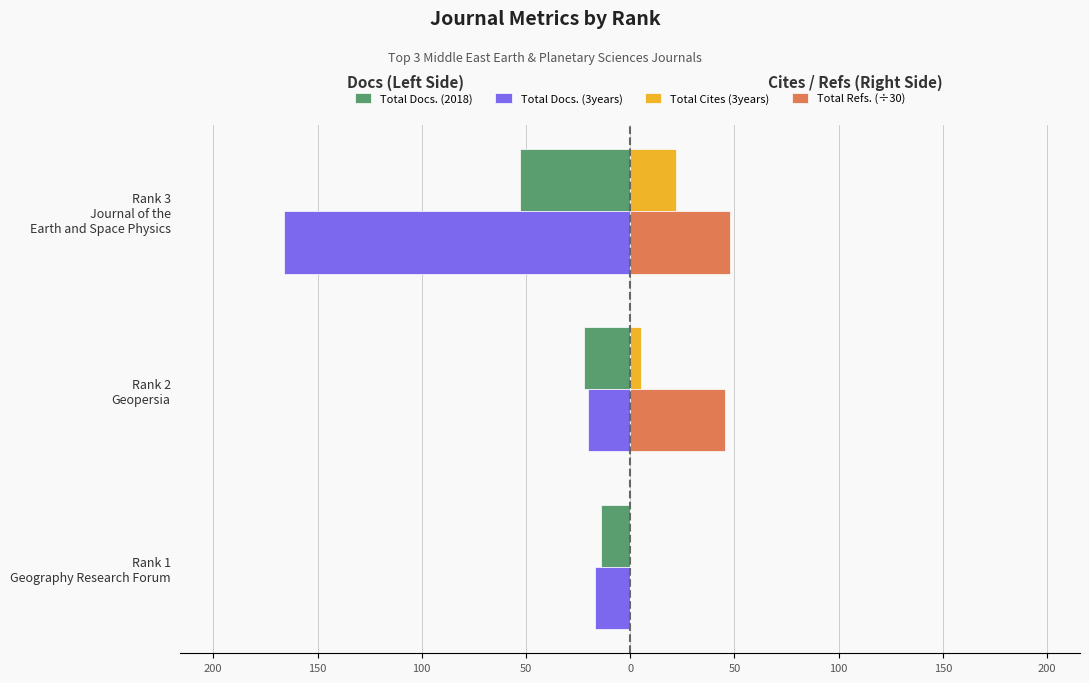

What are all the series names shown in the legend?

Total Docs. (2018), Total Docs. (3years), Total Cites (3years), Total Refs. (÷30)